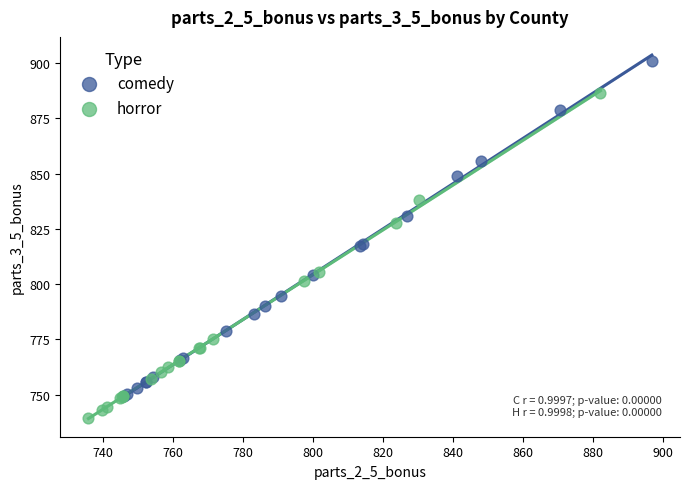

Which series contains the lowest Y value?

horror